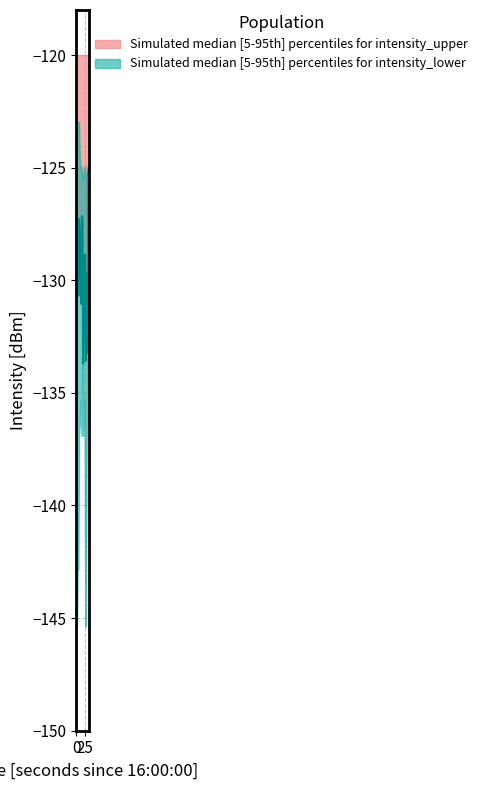

How many lines are shown in the chart?

1